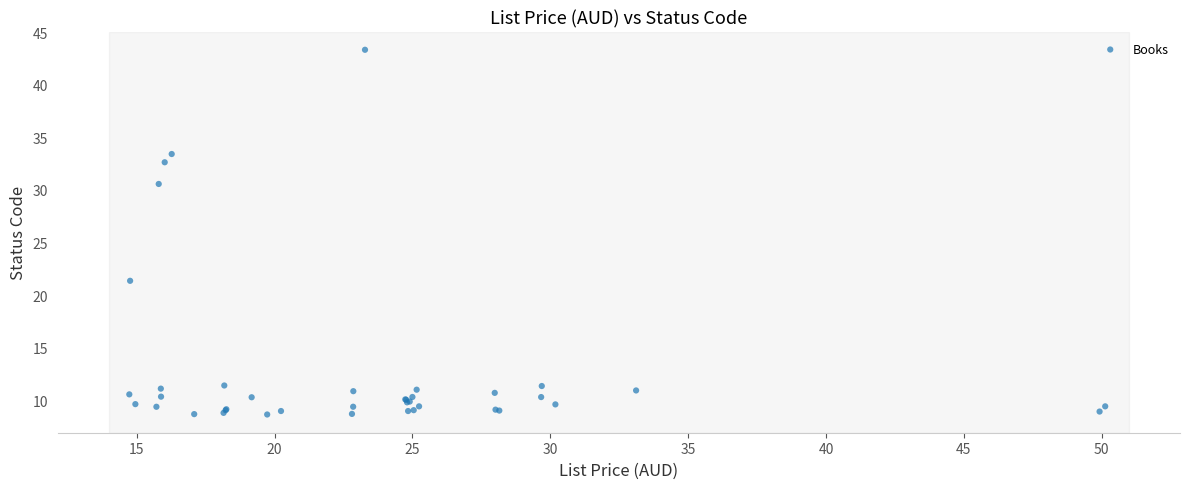

What Y value in the scatter plot is closest to 25?

21.4